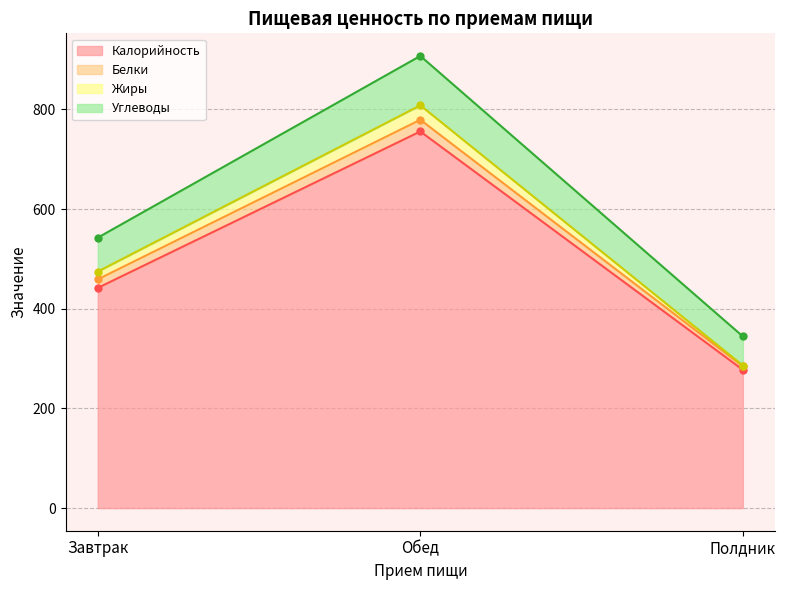

What is the label of the 3rd point from the left?

Полдник